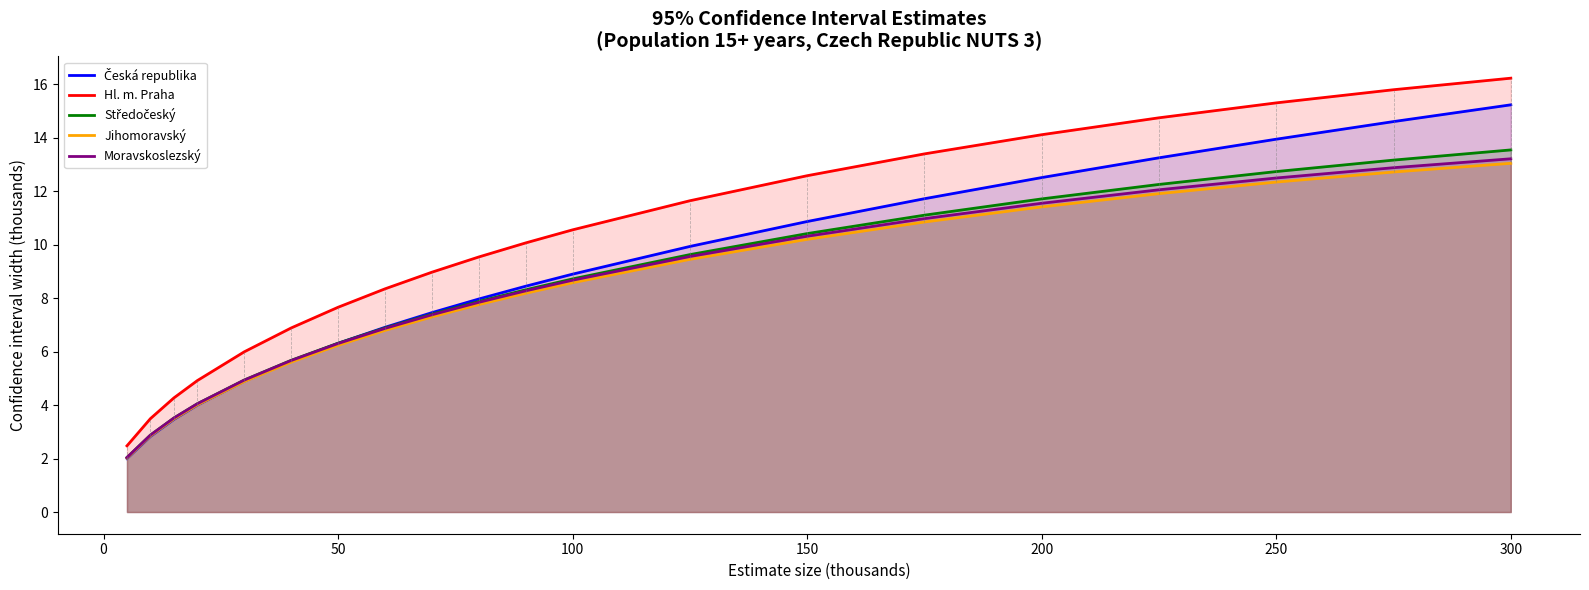

At which category is the sum across all series the highest?

300